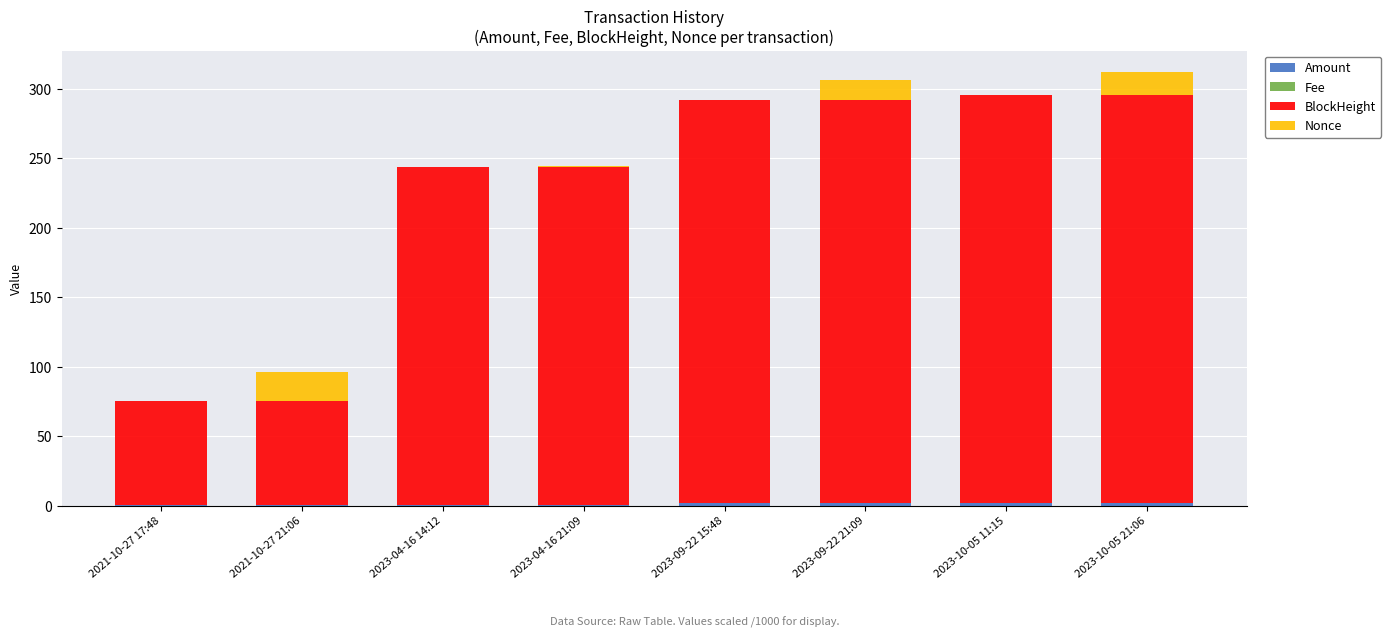

At 2023-10-05 21:06, list the series in order from smallest to largest.

Fee, Amount, Nonce, BlockHeight